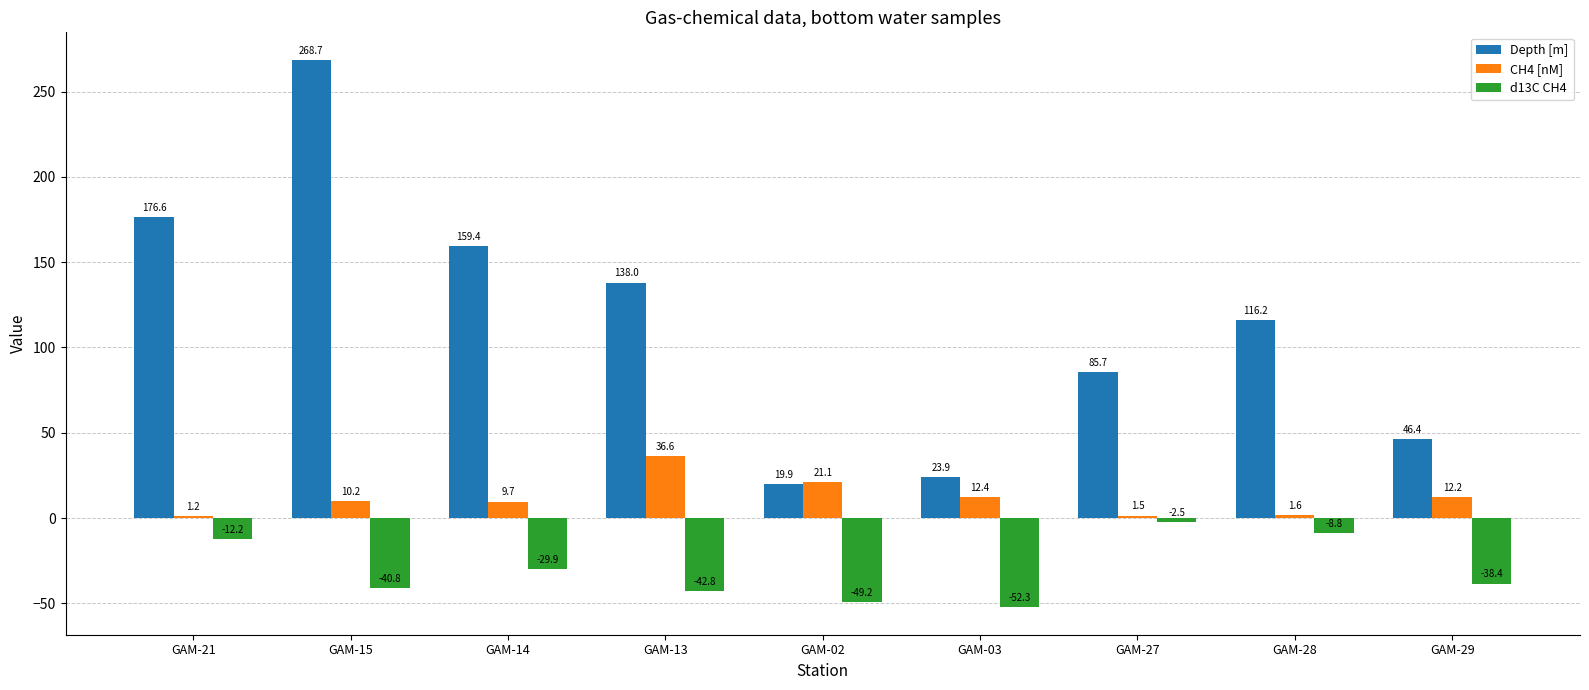

What is the sum of all CH4 [nM] values?

106.5